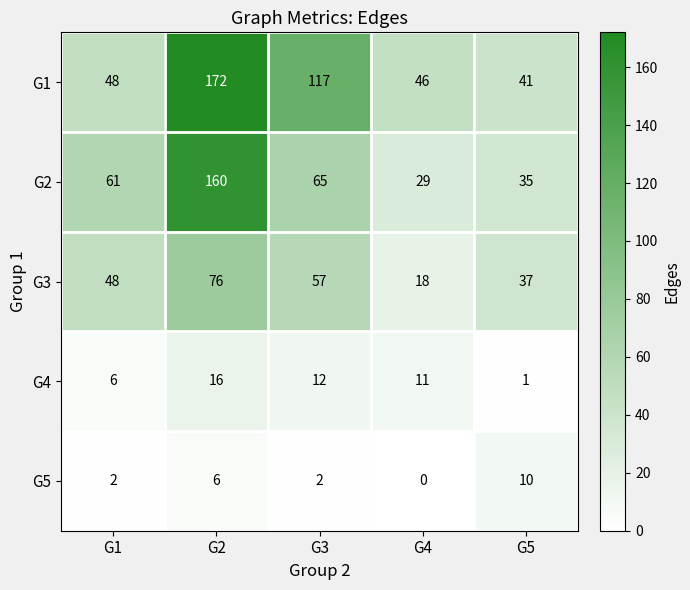

Reading left to right, extract all data points from this chart.

G1: G1=48	G2=172	G3=117	G4=46	G5=41
G2: G1=61	G2=160	G3=65	G4=29	G5=35
G3: G1=48	G2=76	G3=57	G4=18	G5=37
G4: G1=6	G2=16	G3=12	G4=11	G5=1
G5: G1=2	G2=6	G3=2	G4=0	G5=10